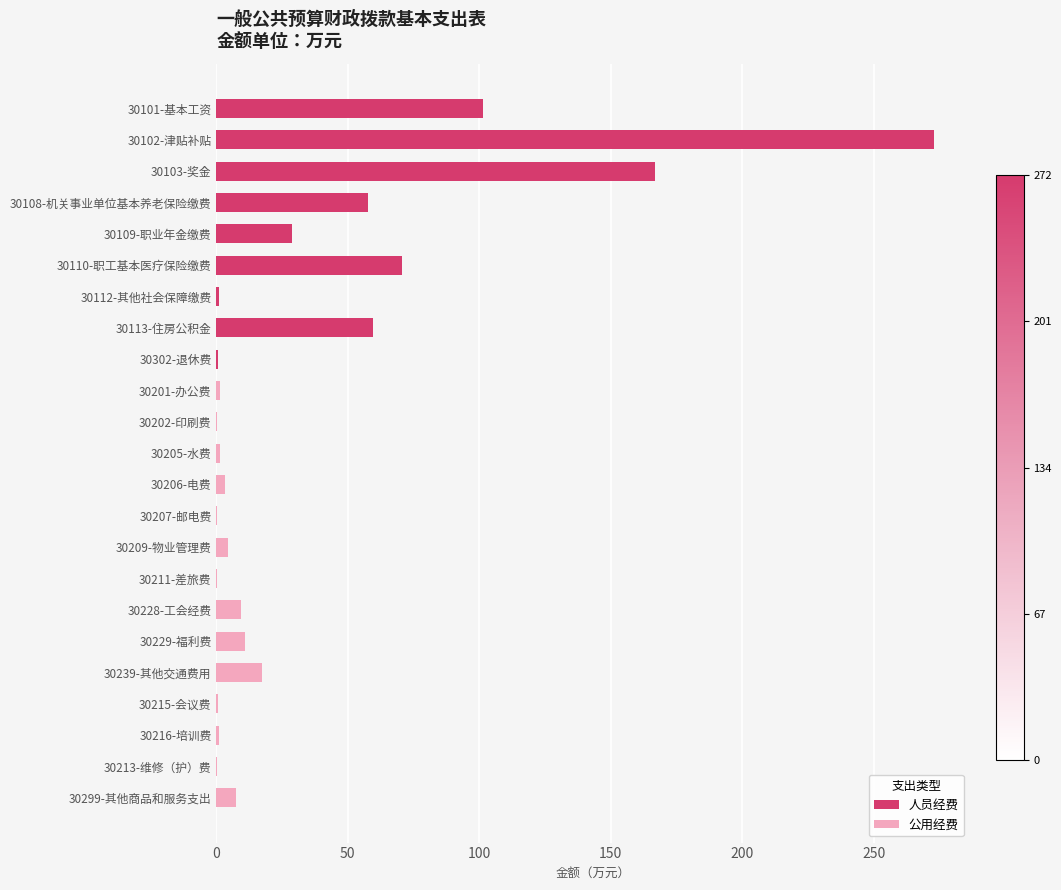

Which series has the largest total across all categories?

人员经费